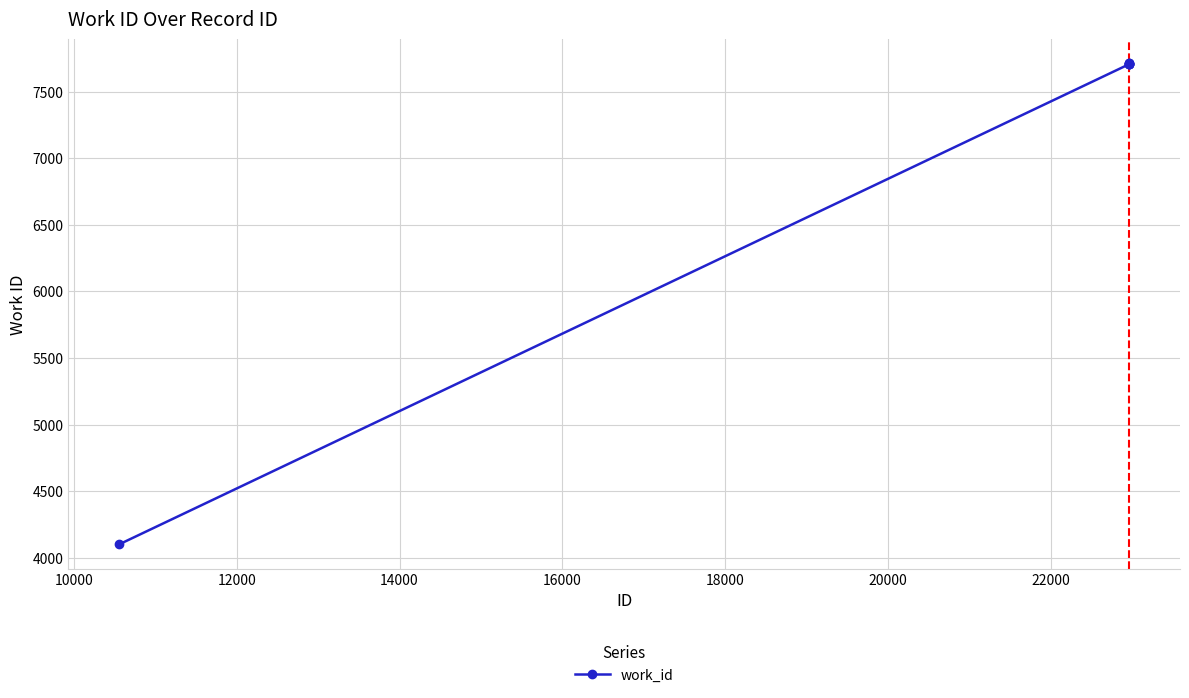

What is the greatest value displayed?

7712